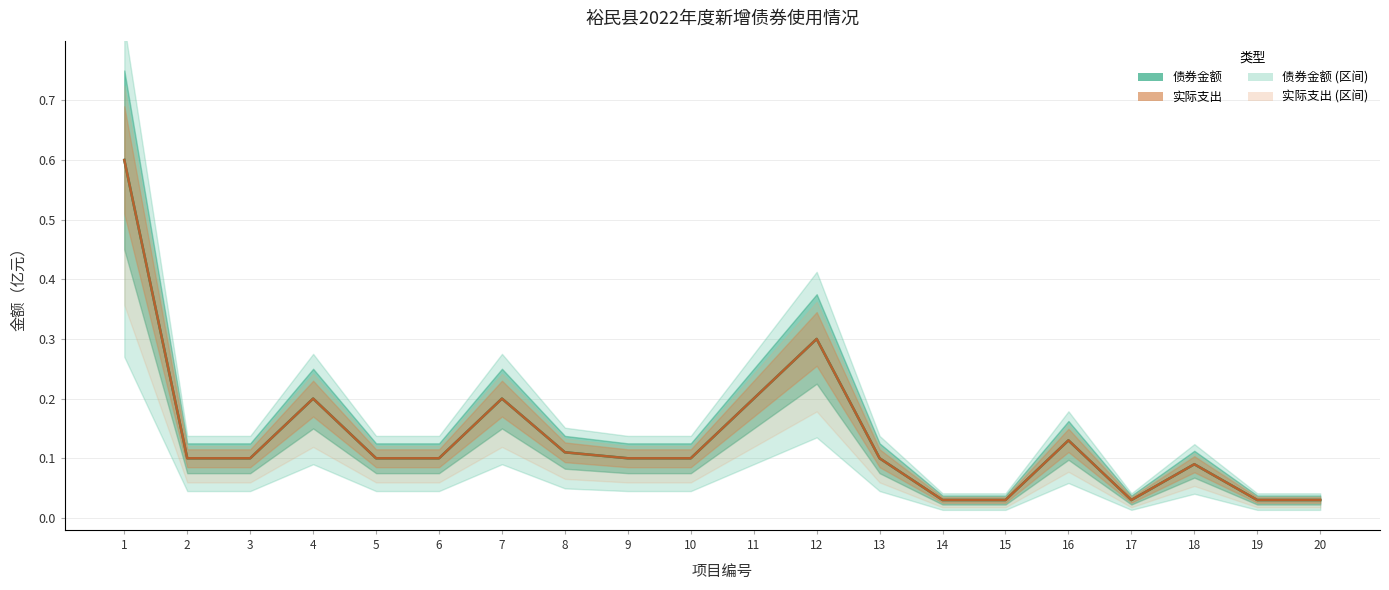

What is the average value of the 实际支出 (中值) series?

0.1